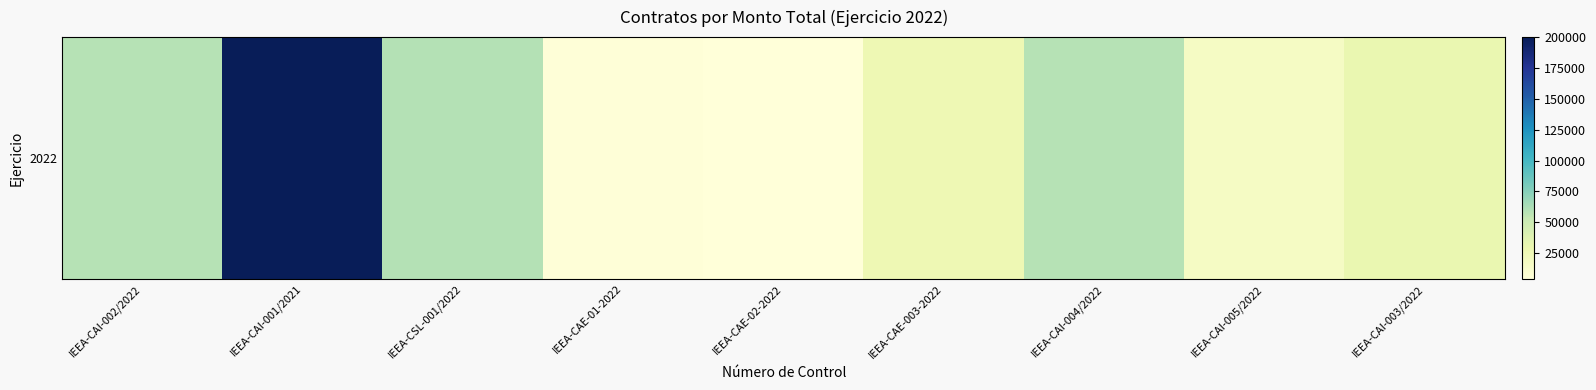

Is it true that the value at IEEA-CAI-001/2021 is 200100.0?

True